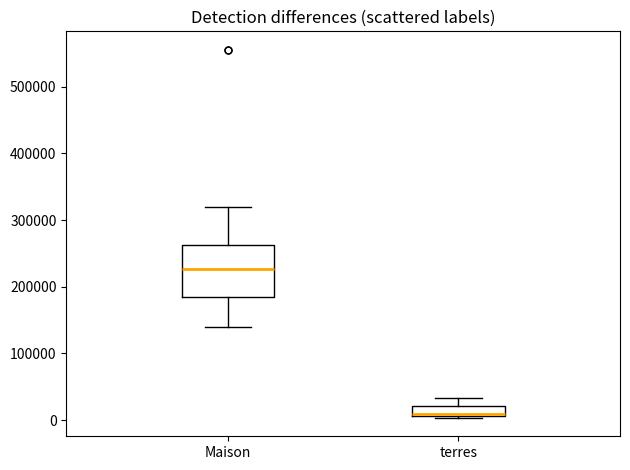

Which box's median line is the lowest?

terres